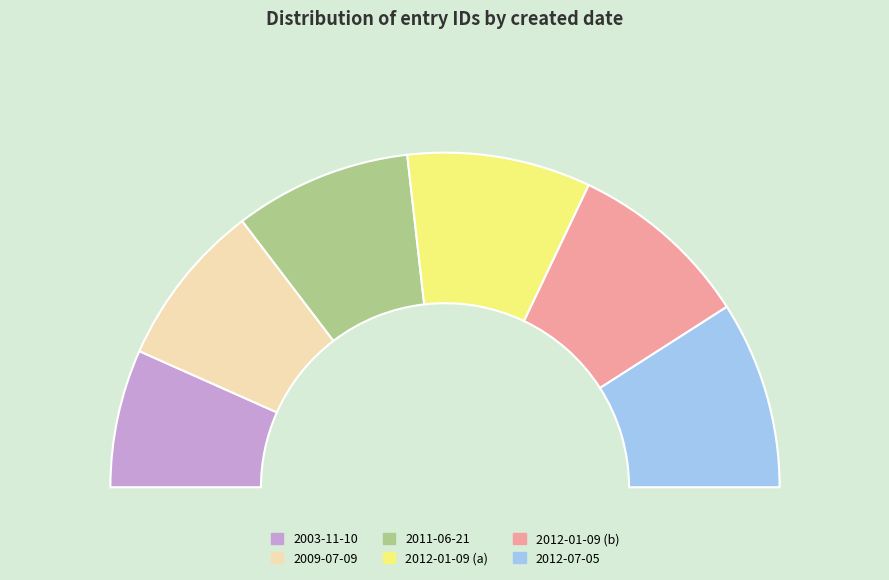

Rank the categories by value from lowest to highest.

2003-11-10, 2009-07-09, 2011-06-21, 2012-01-09 (a), 2012-01-09 (b), 2012-07-05